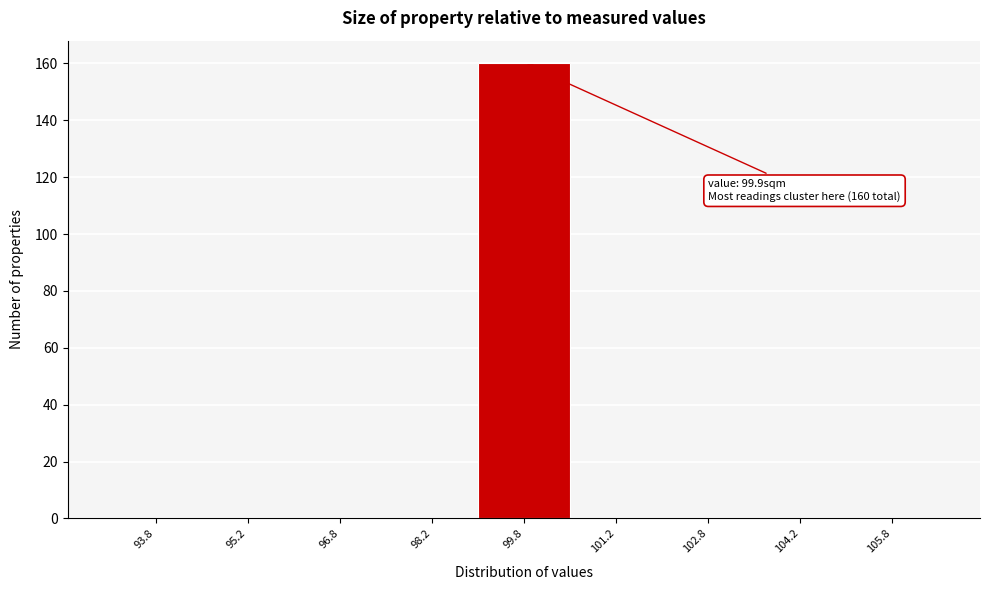

Which range on the x-axis has the tallest bar?

99.0 to 100.5